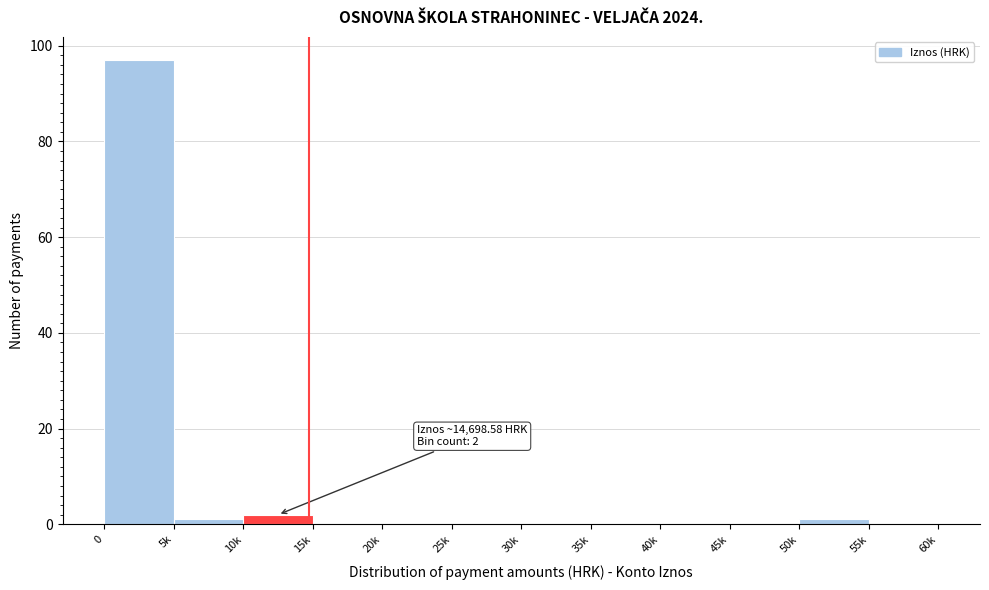

Reading left to right, transcribe all the data shown in this chart.

0=97	5k=1	10k=2	15k=0	20k=0	25k=0	30k=0	35k=0	40k=0	45k=0	50k=1	55k=0